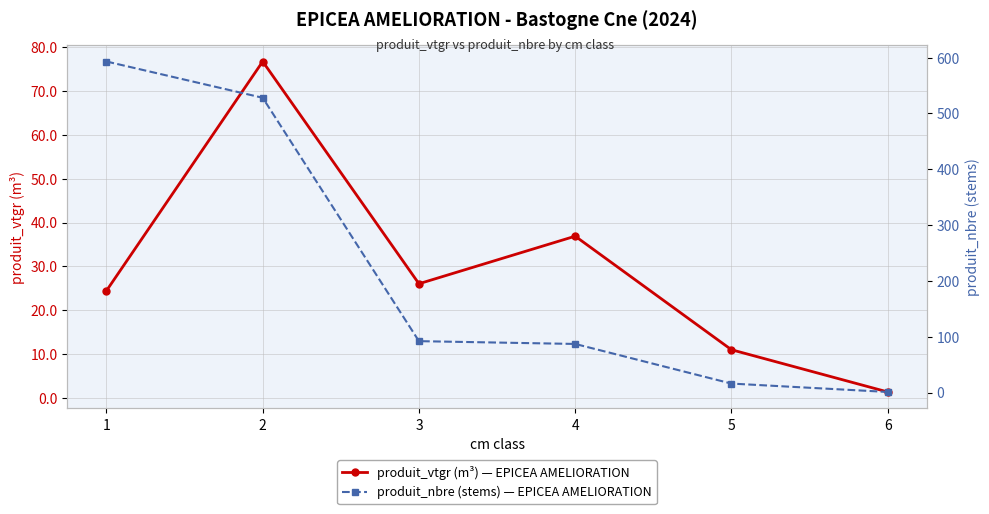

What is the spread (max minus min) of values at 2?

451.2